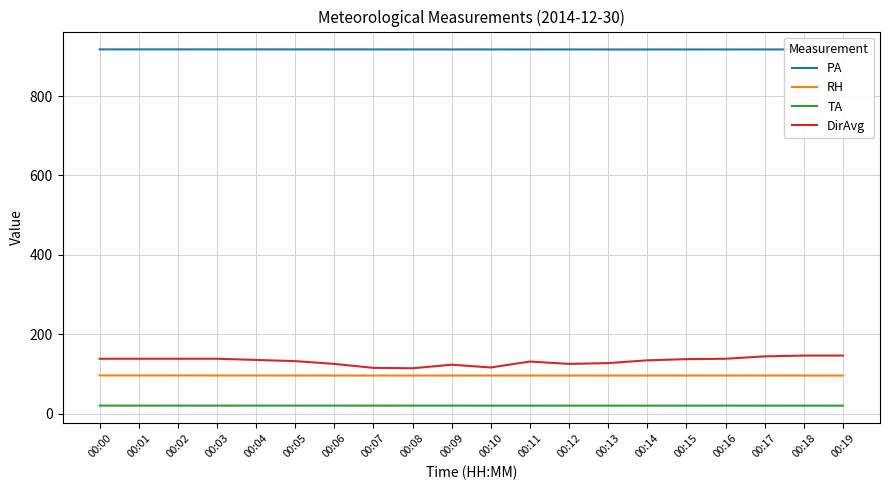

Which series has the largest total across all categories?

PA